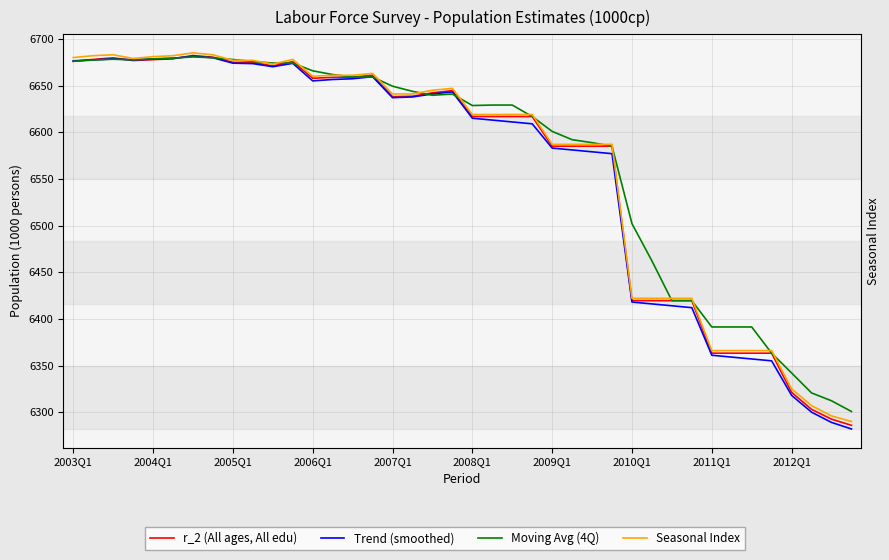

Which has a higher value, 39 or 2003Q1?

2003Q1